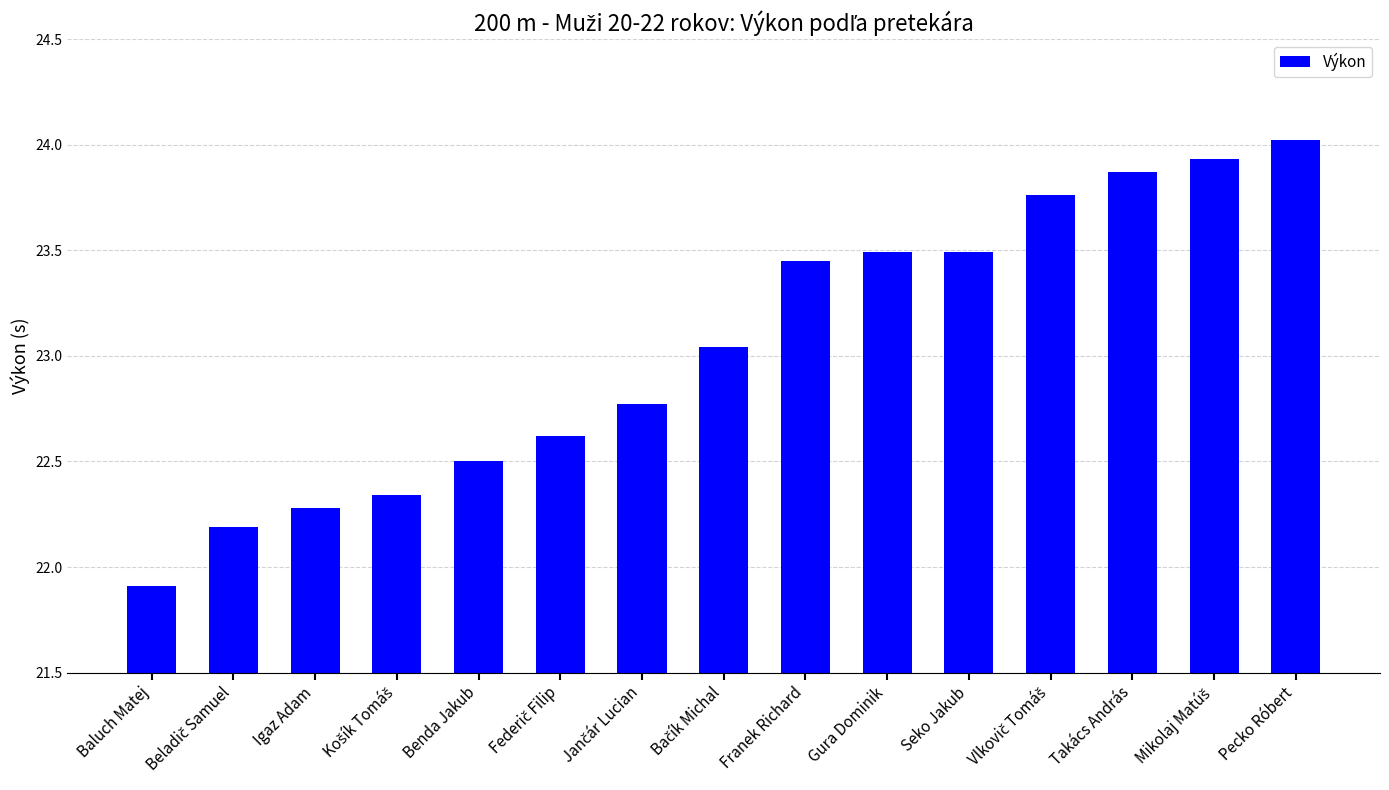

What is the label of the 15th bar from the left?

Pecko Róbert